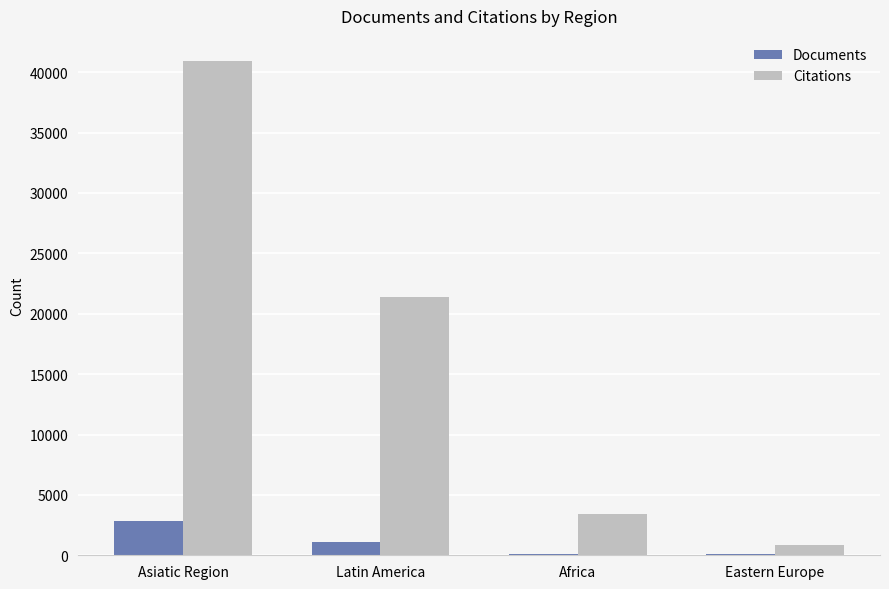

Between Asiatic Region and Africa, which series saw the biggest shift?

Citations